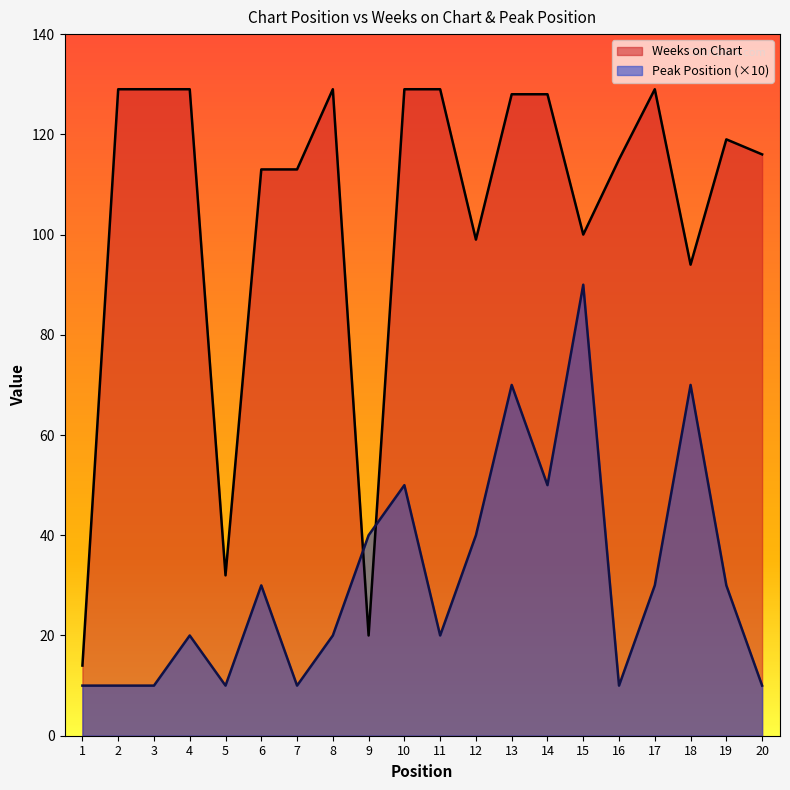

List the series in order of their peak value, lowest first.

Peak Position (×10), Weeks on Chart